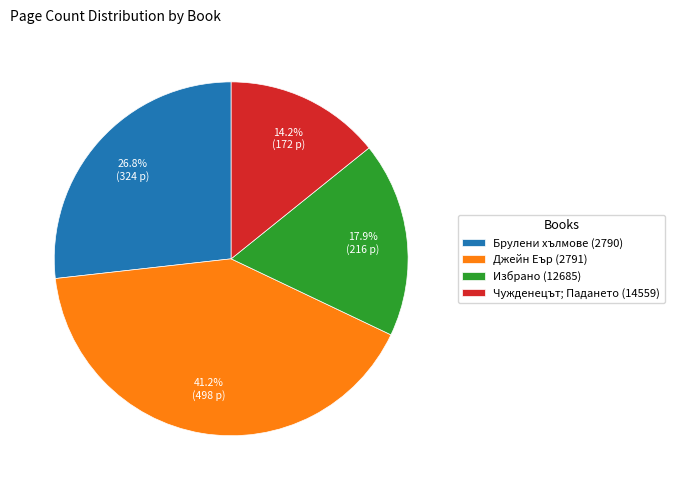

True or false: Брулени хълмове (2790) accounts for 35% of the total.

False